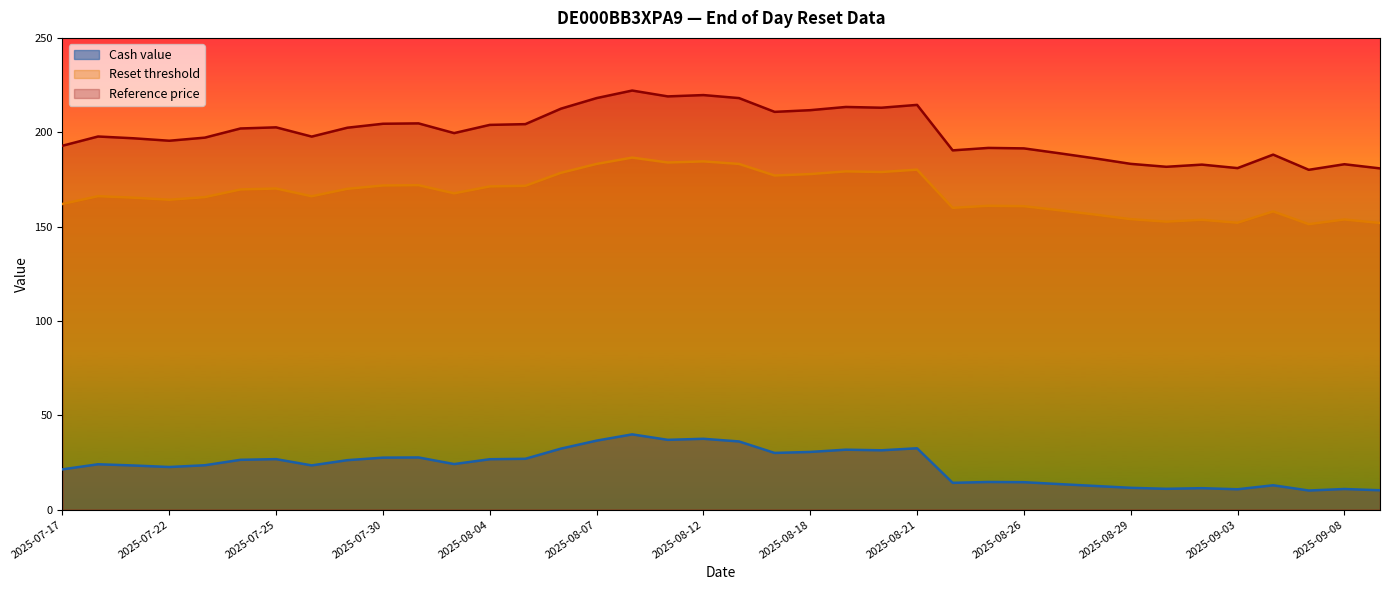

What is the total value across all series at 2025-07-22?

382.3